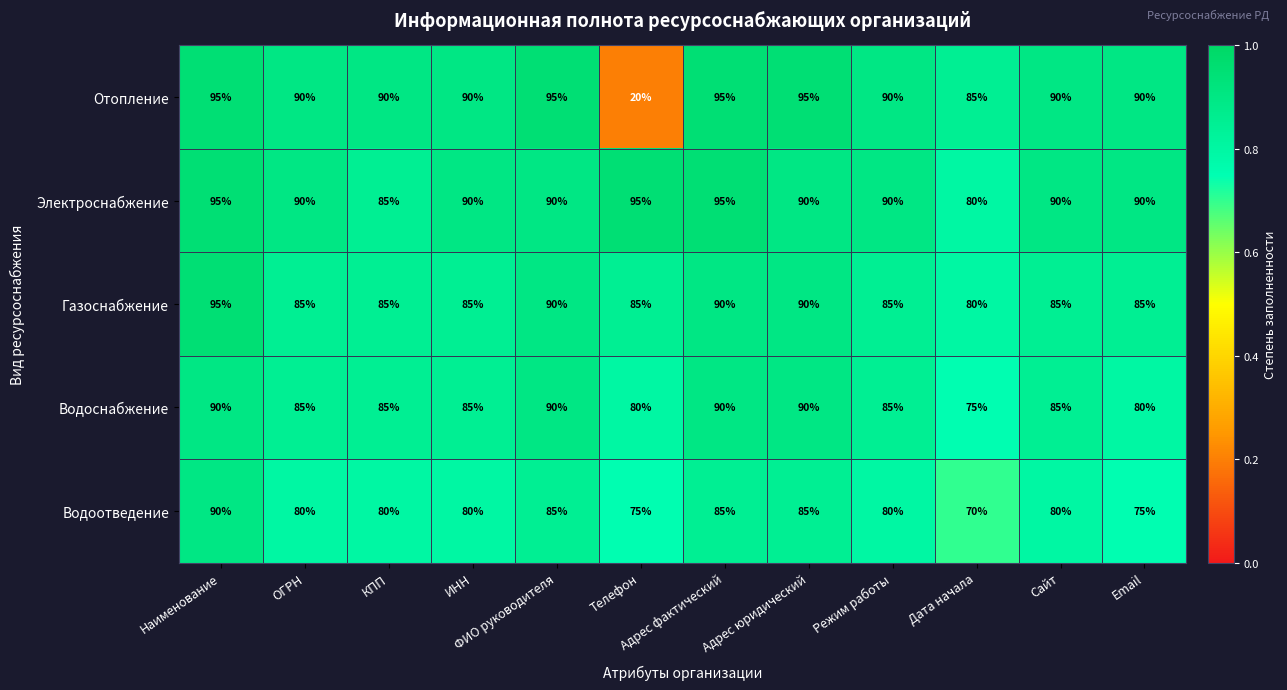

What is the difference between the second highest and second lowest values in the Водоснабжение series?

10